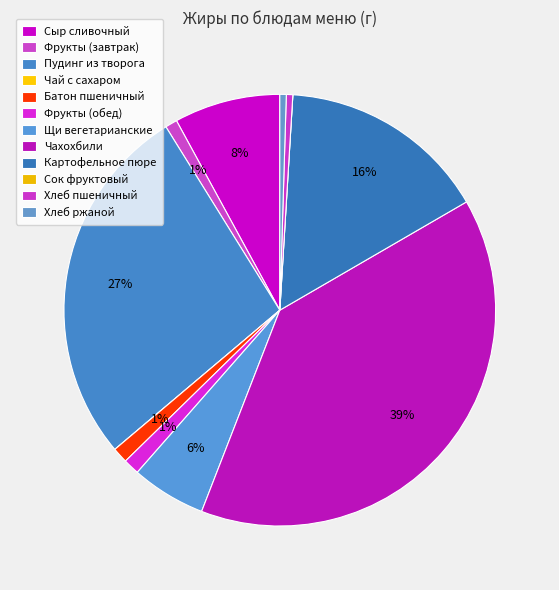

What percentage is the Фрукты (обед) slice, to the nearest percent?

1%